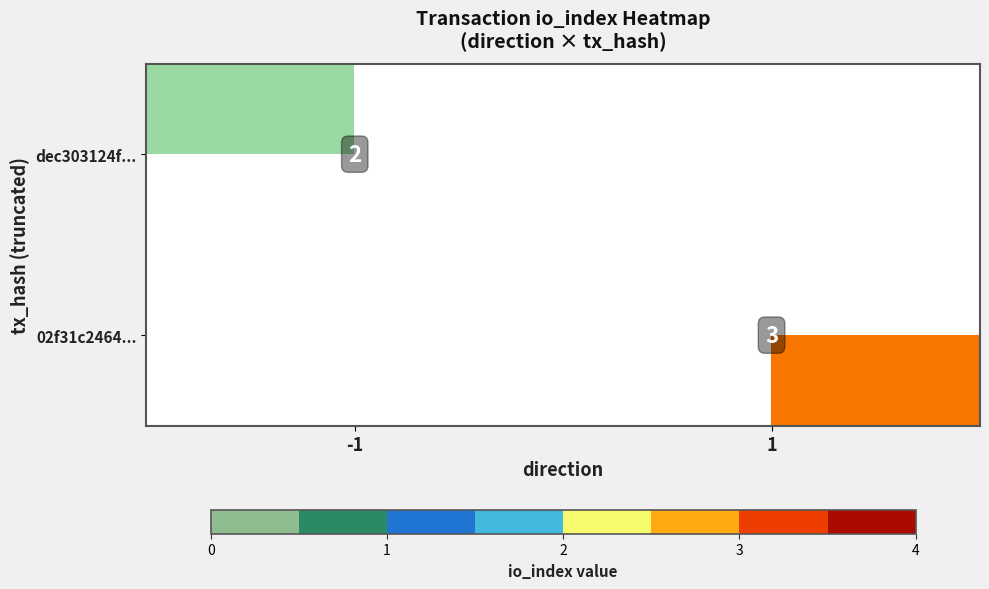

Is the value of dec303124f... at -1 greater than the value of 02f31c2464... at 1?

No